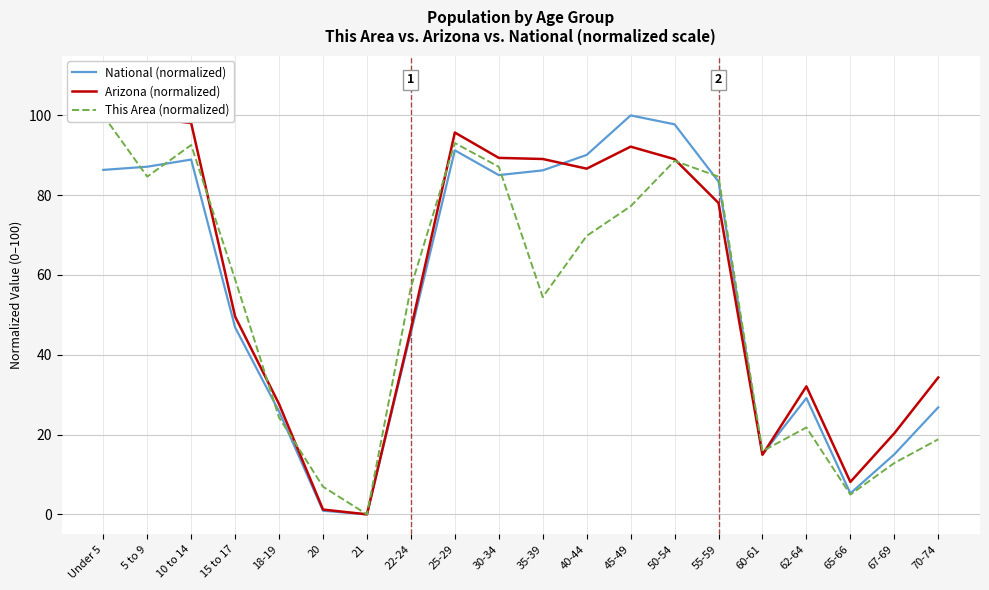

Where is the first local maximum for This Area (normalized)?

10 to 14